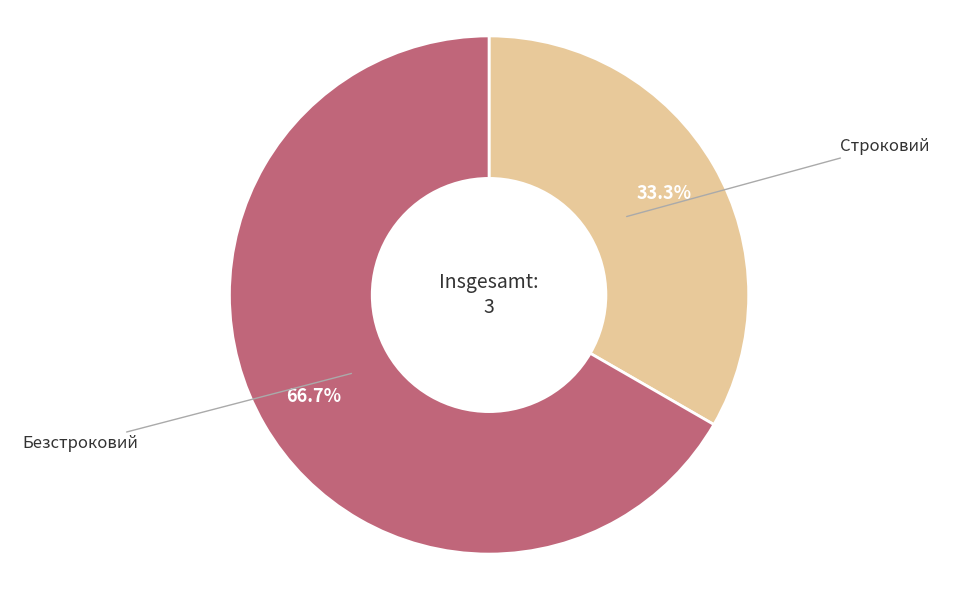

Which has a higher value, Безстроковий or Строковий?

Безстроковий